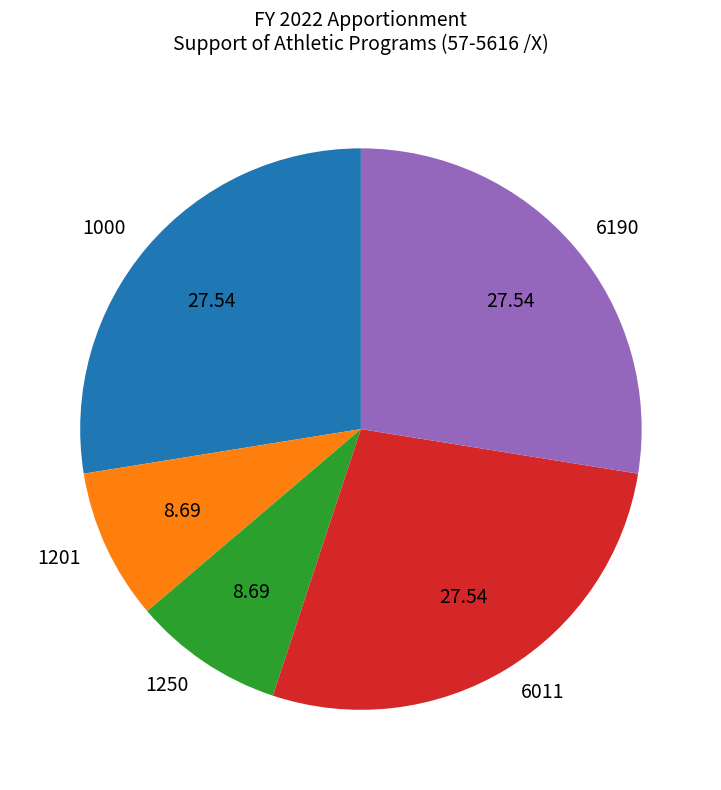

Between 1250 and 1000, which is larger?

1000